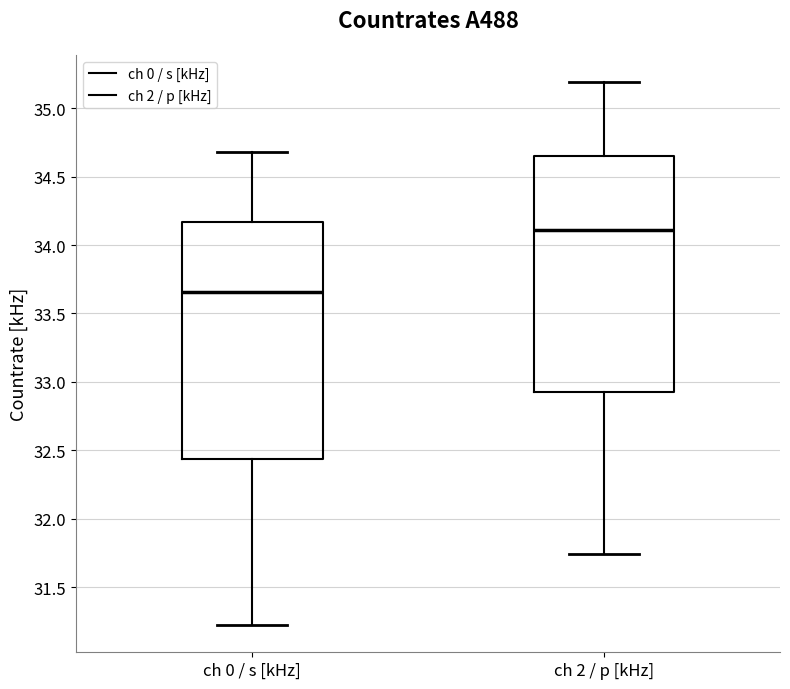

Where does the upper whisker of the box for ch 0 / s [kHz] end on the y-axis? The values are not printed on the chart, so give them approximately, as read against the axis.

34.70